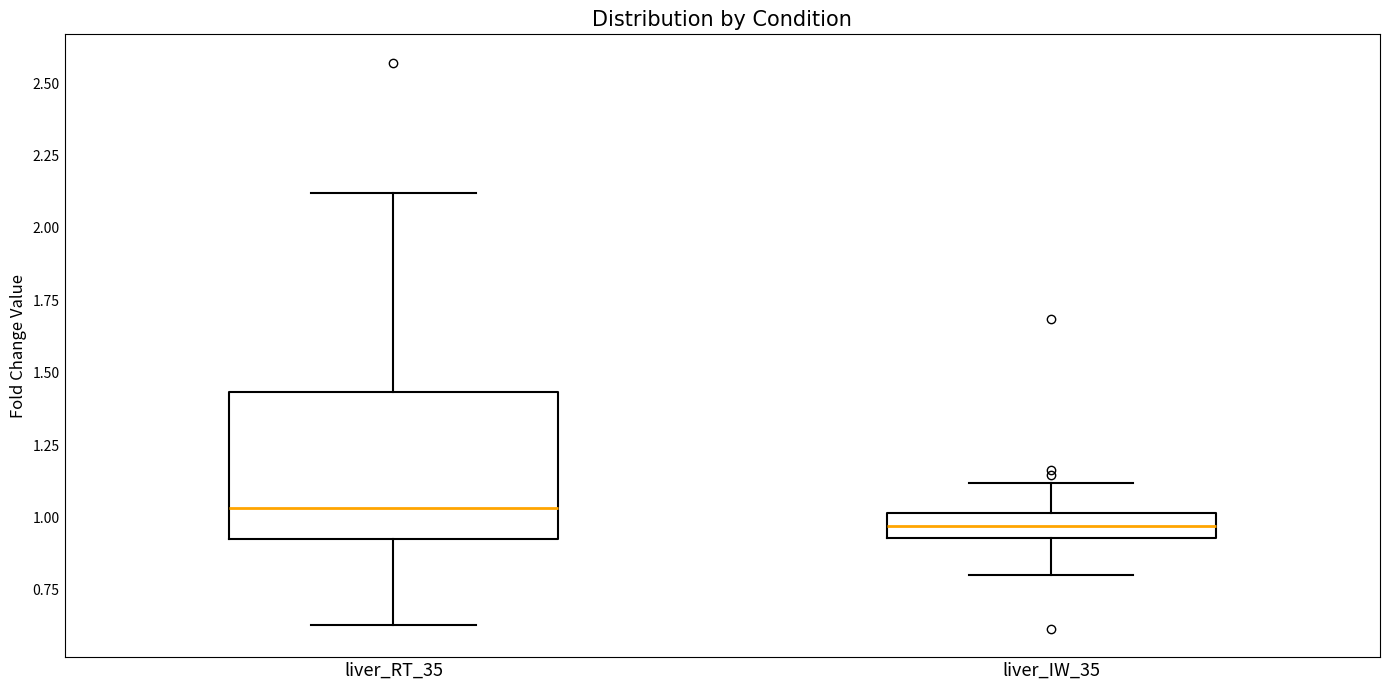

Comparing the boxes themselves (not the whiskers), which one is the tallest?

liver_RT_35